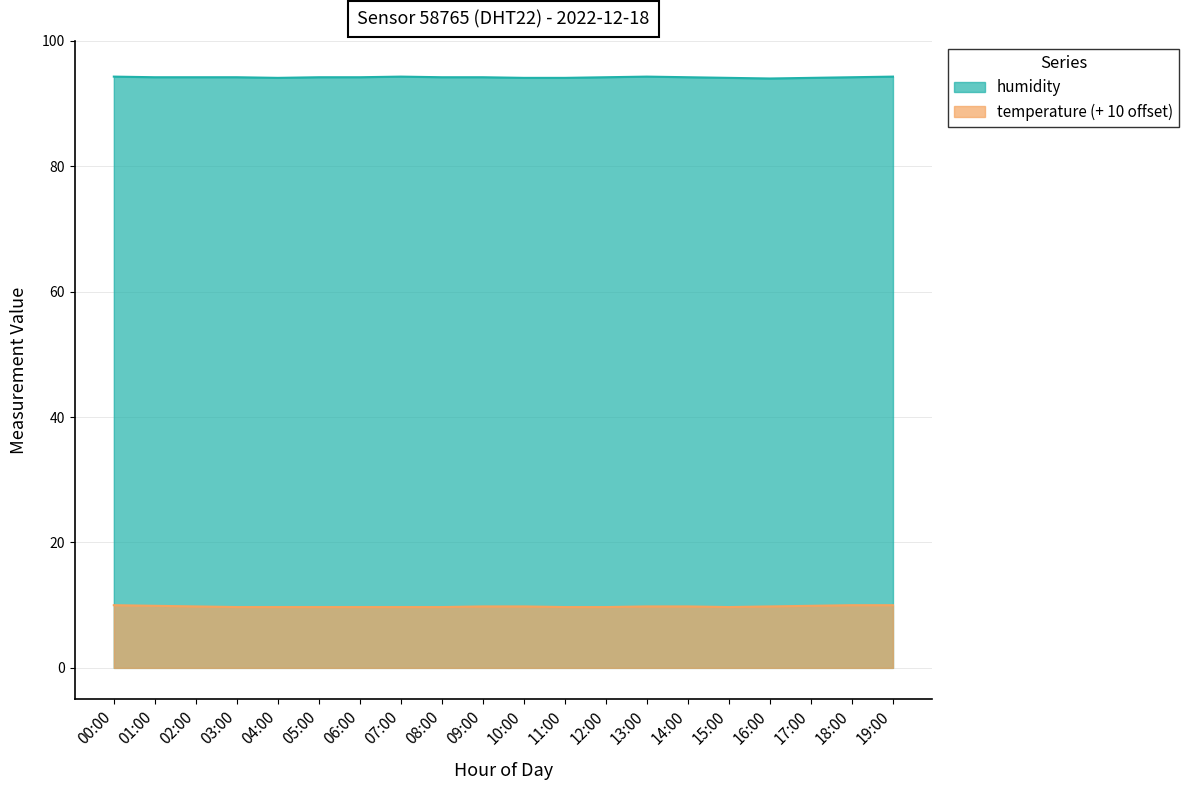

What is the greatest value displayed?

94.3